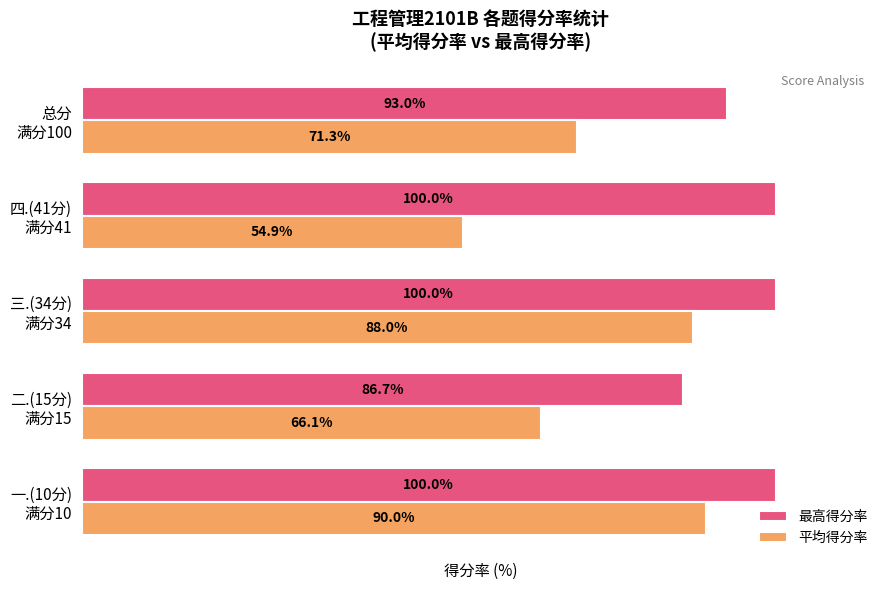

List the series in order of their peak value, highest first.

最高得分率, 平均得分率